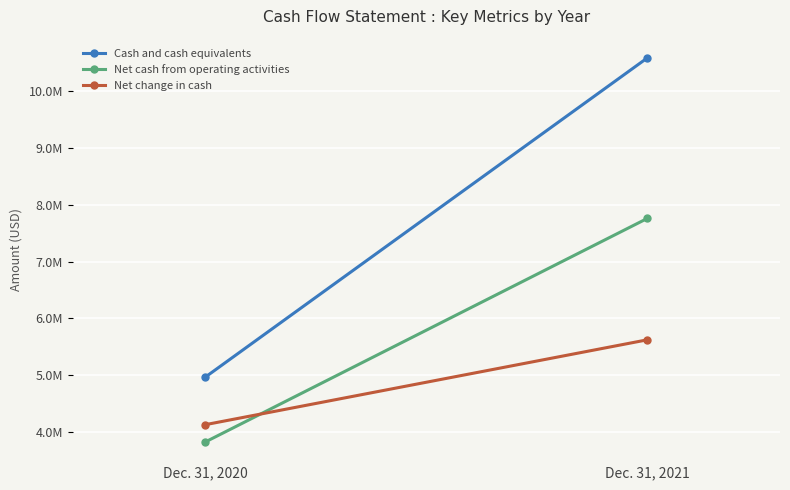

Which series has the widest spread of values?

Cash and cash equivalents